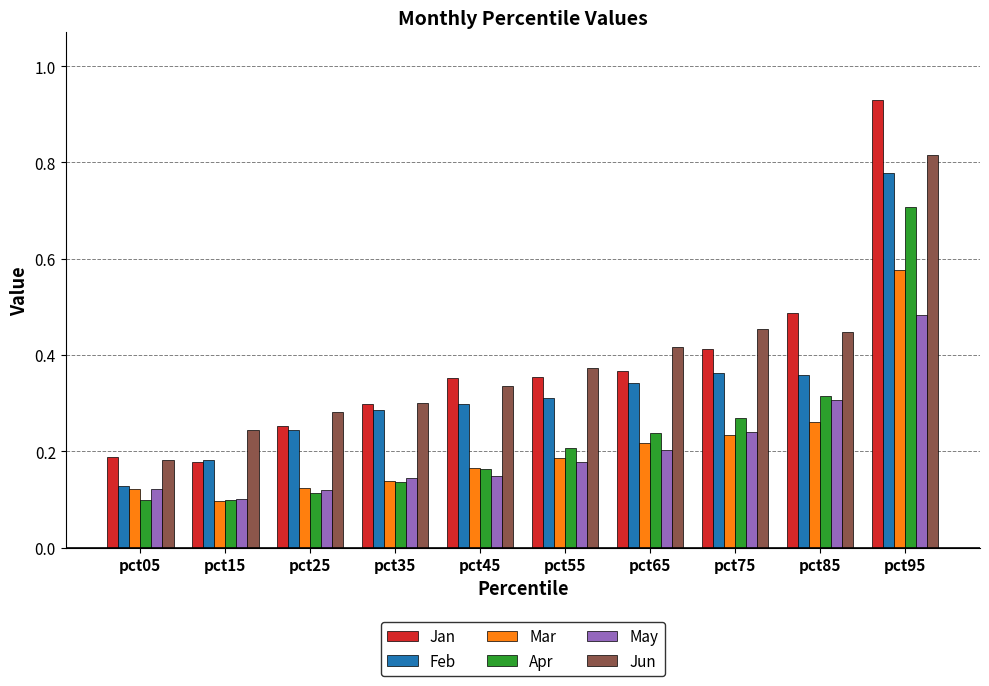

At how many categories does at least one series exceed 0?

10